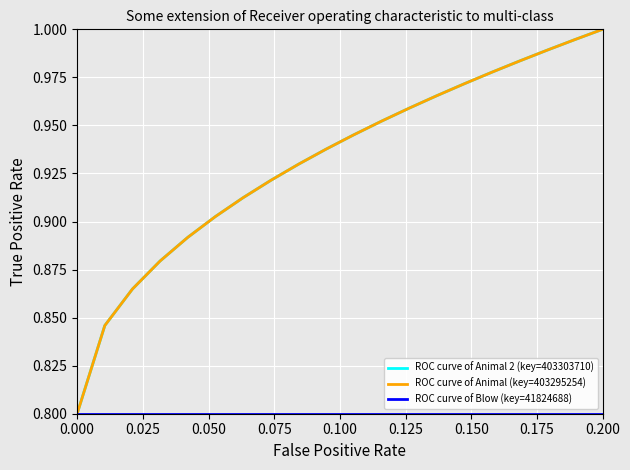

Which series has the widest spread of values?

ROC curve of Animal 2 (key=403303710)